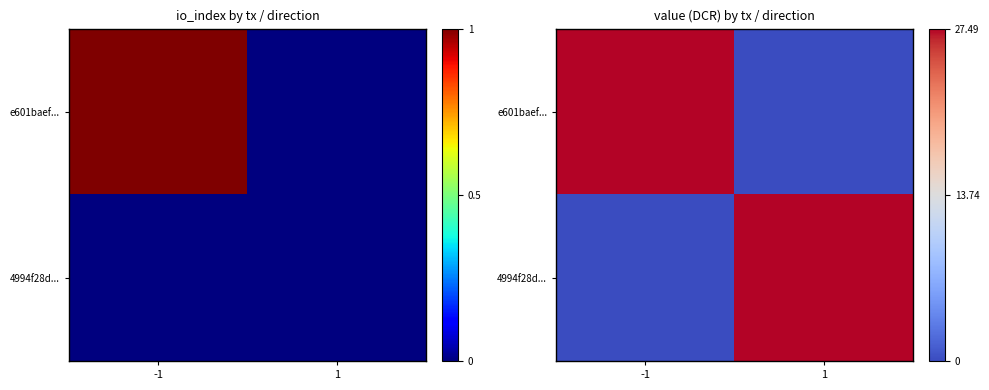

Is it true that e601baef... equals 27.5 at -1?

True